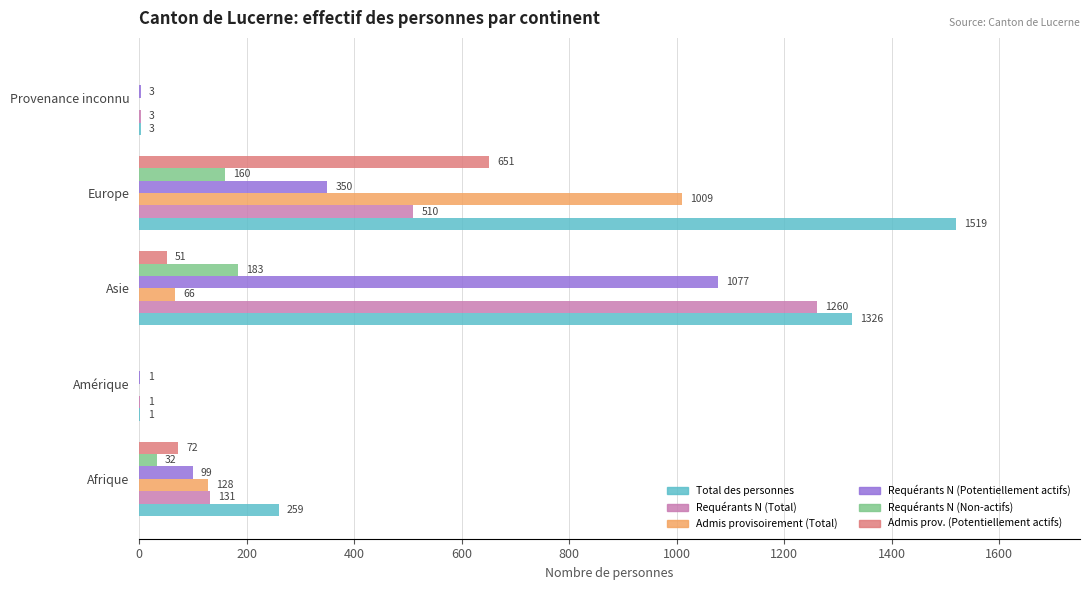

What is the maximum value for Requérants N (Non-actifs)?

183